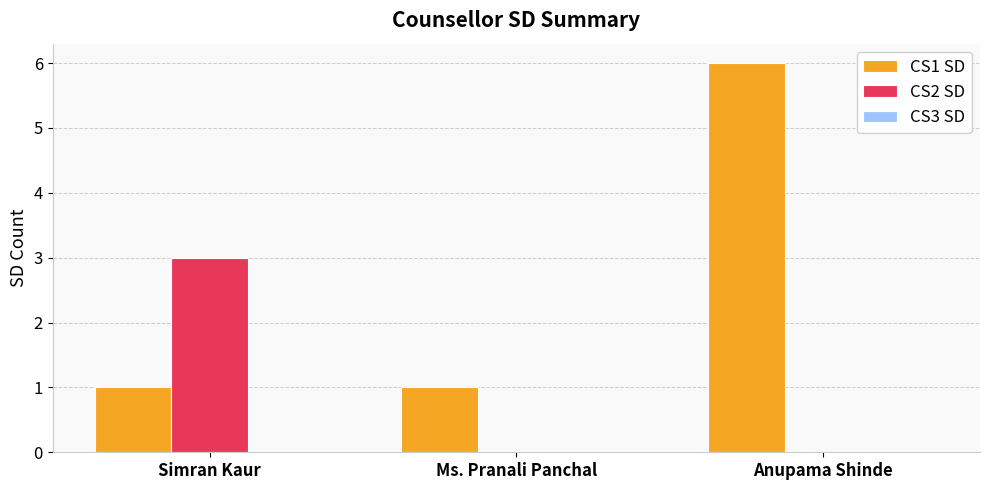

Which series changed the most between Ms. Pranali Panchal and Anupama Shinde?

CS1 SD